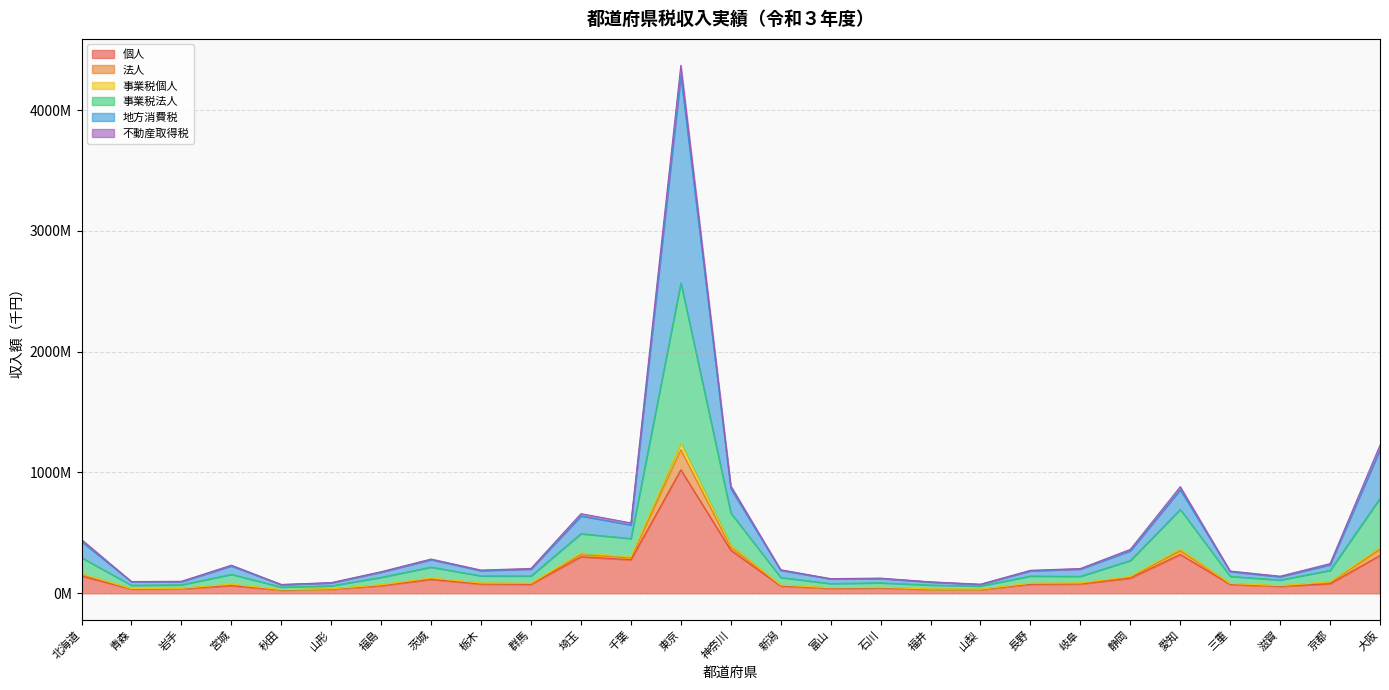

True or false: 事業税法人 and 法人 intersect in this chart.

False